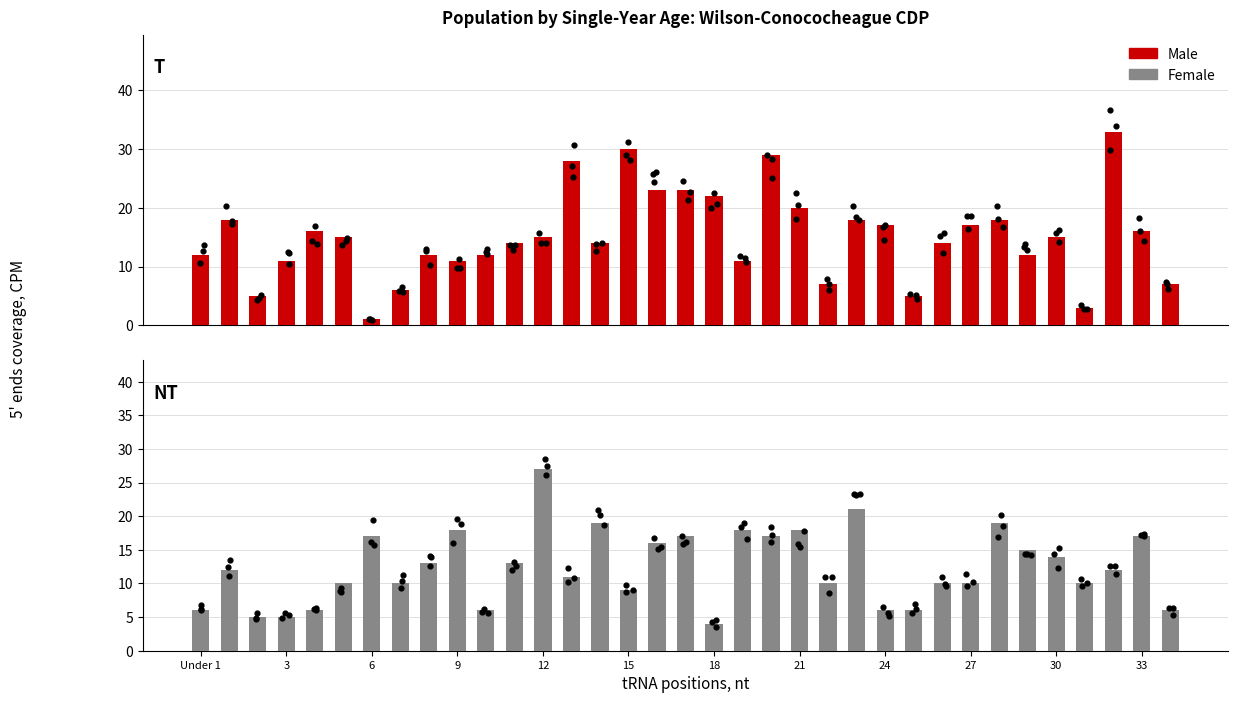

Which series reaches the minimum Y coordinate?

Male